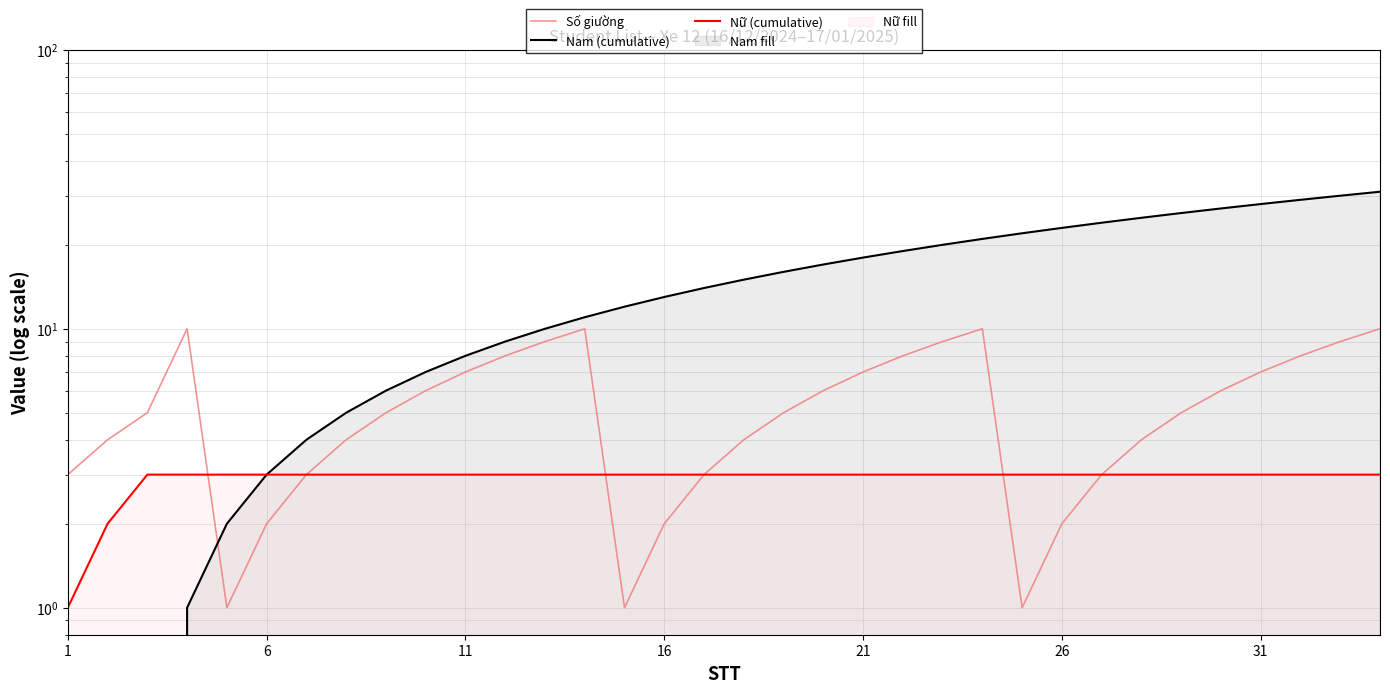

How many Nữ (cumulative) values are between 3 and 4?

32